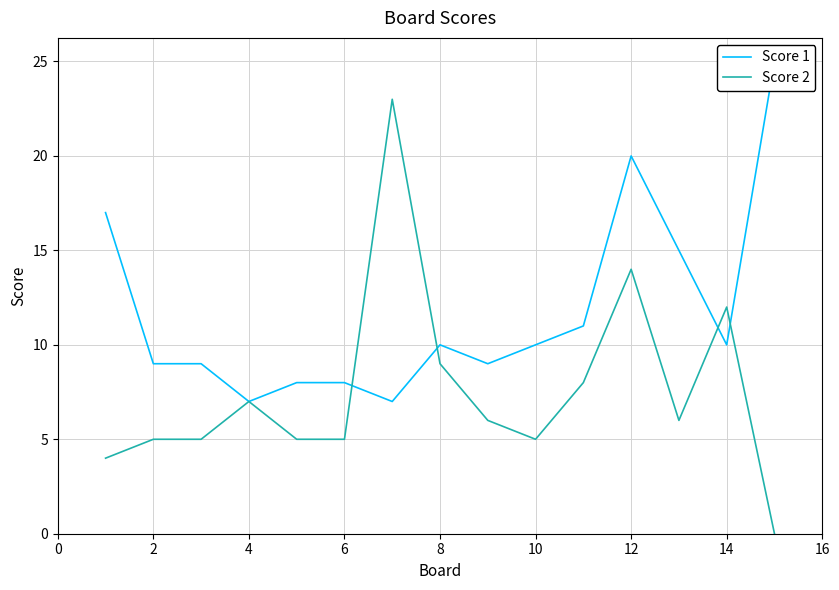

Which series has the largest total across all categories?

Score 1